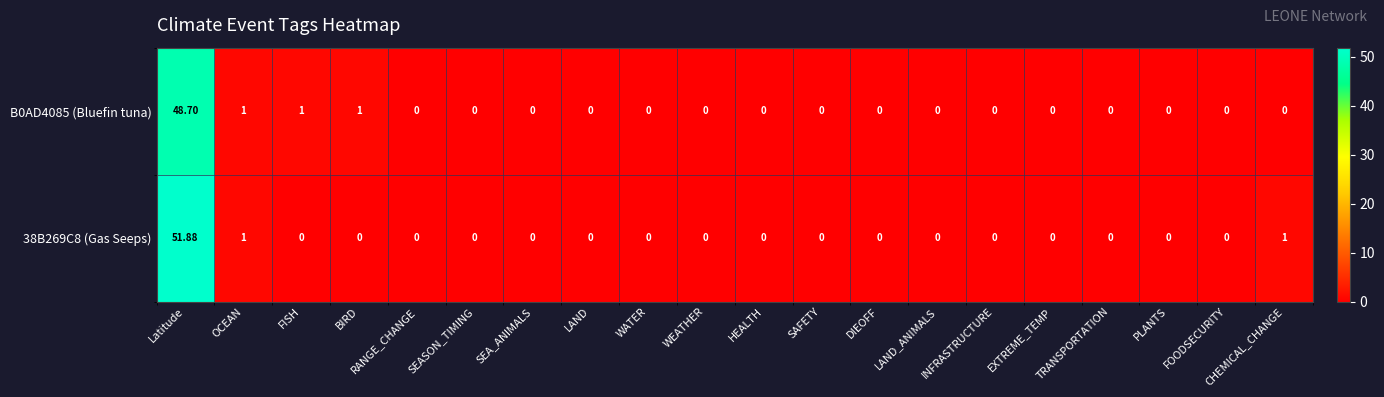

What is the total value across all series at OCEAN?

2.0